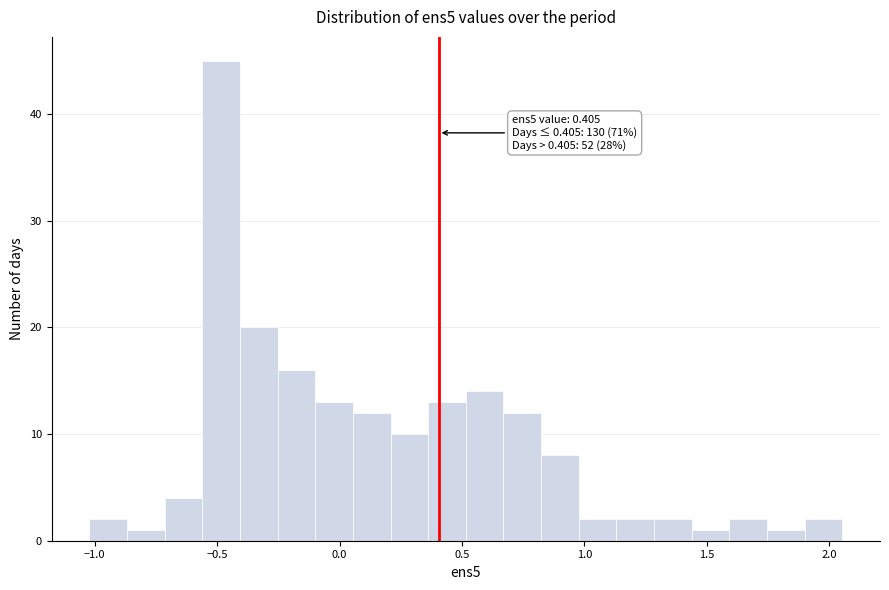

Around what value on the x-axis is the tallest bar? Give the approximate position of its centre, as read against the axis.

-0.50